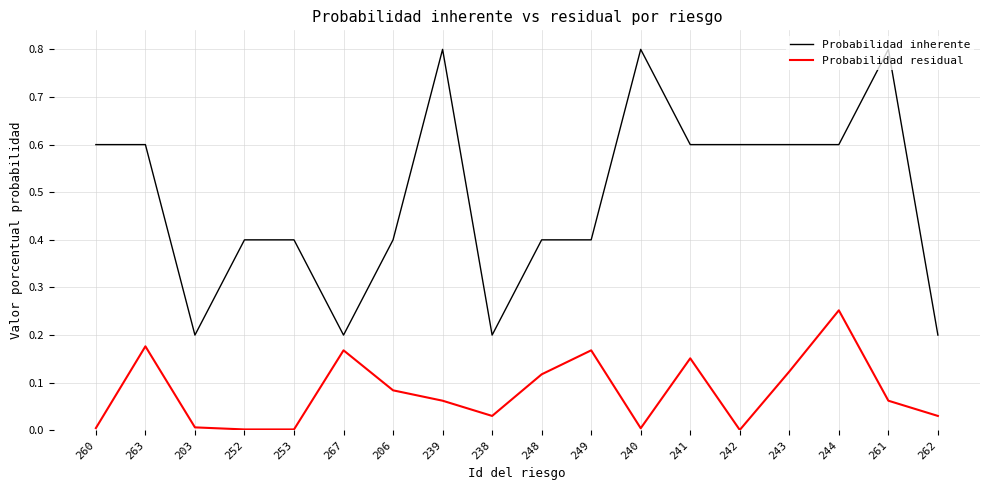

The Probabilidad residual series shows 0.0 at 238. True or false?

True